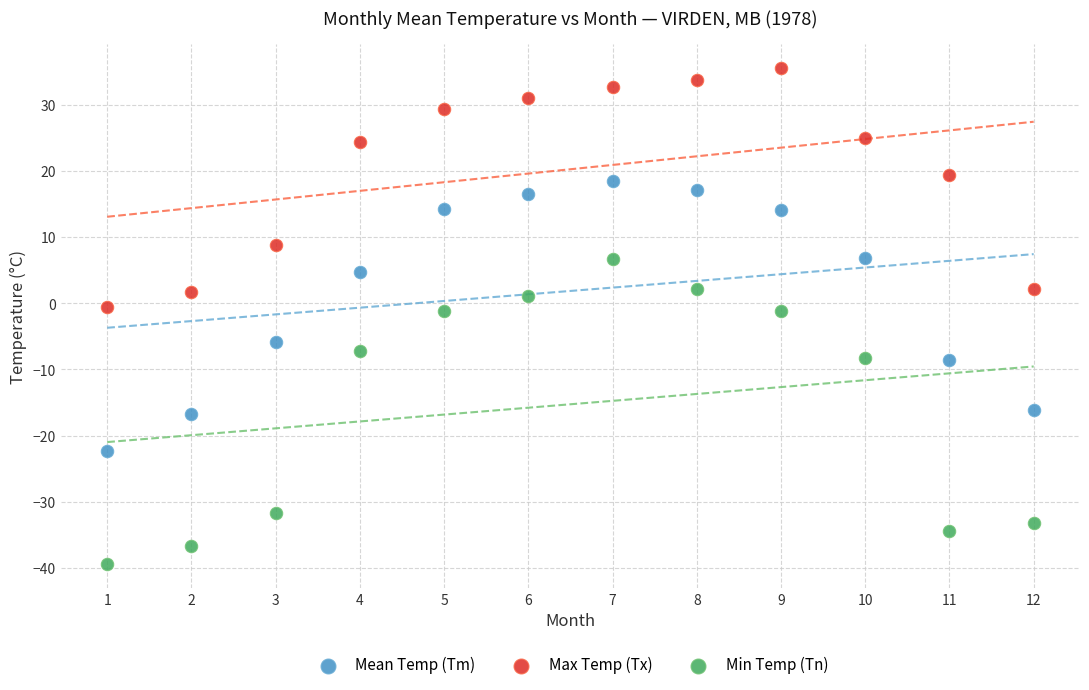

Which series has the largest Y range (max minus min)?

Min Temp (Tn)